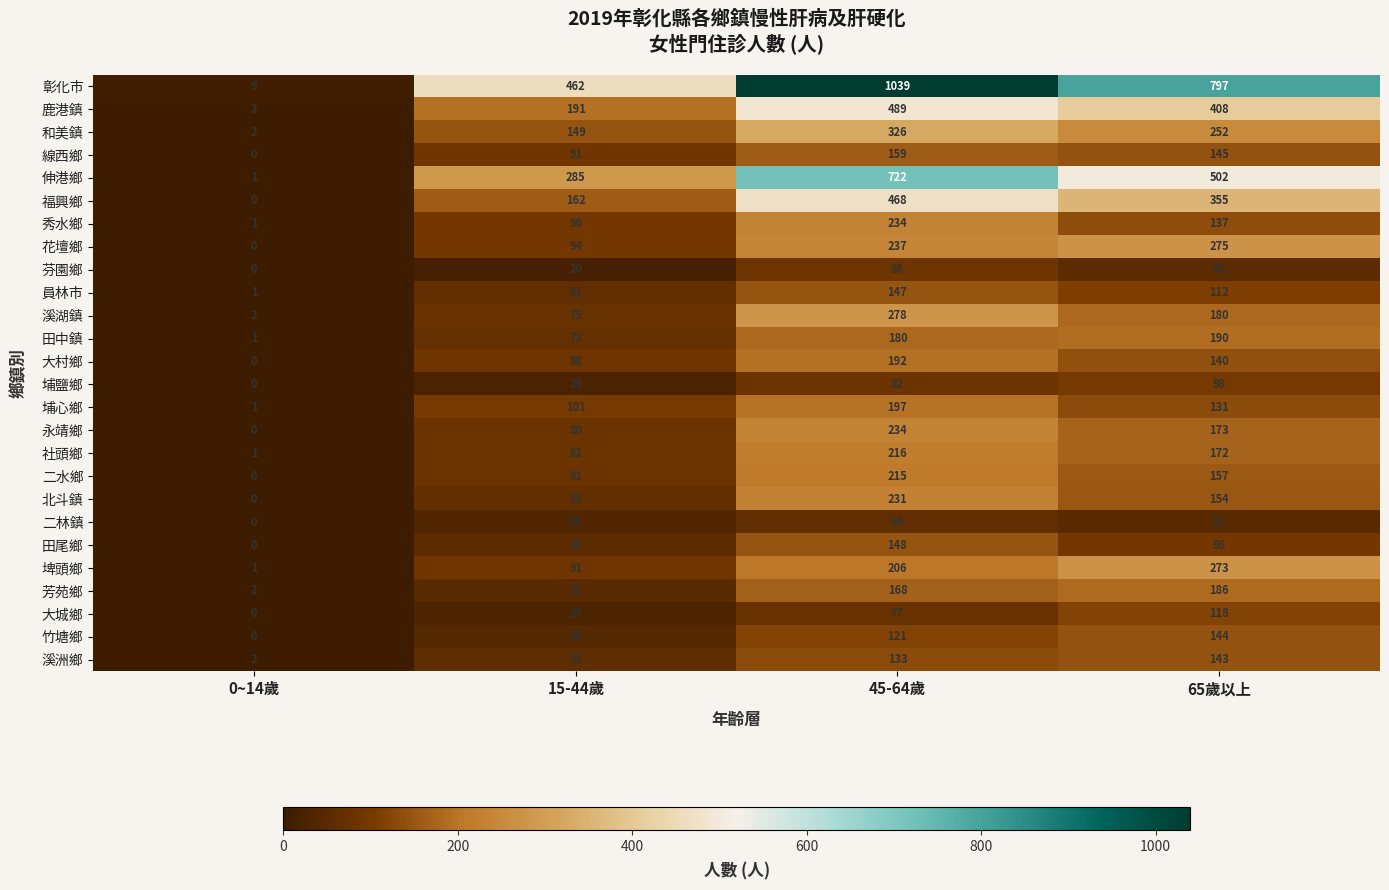

What is the greatest value displayed?

1039